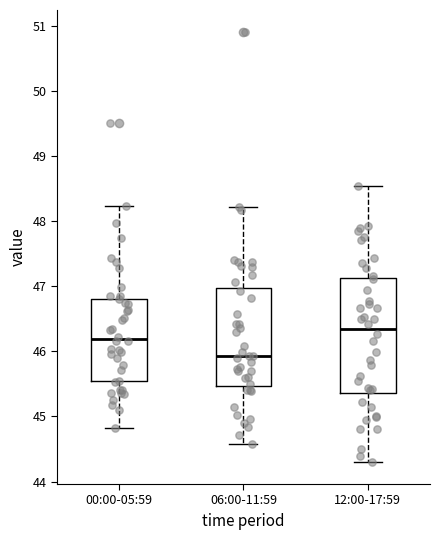

Which box has the highest median line?

12:00-17:59